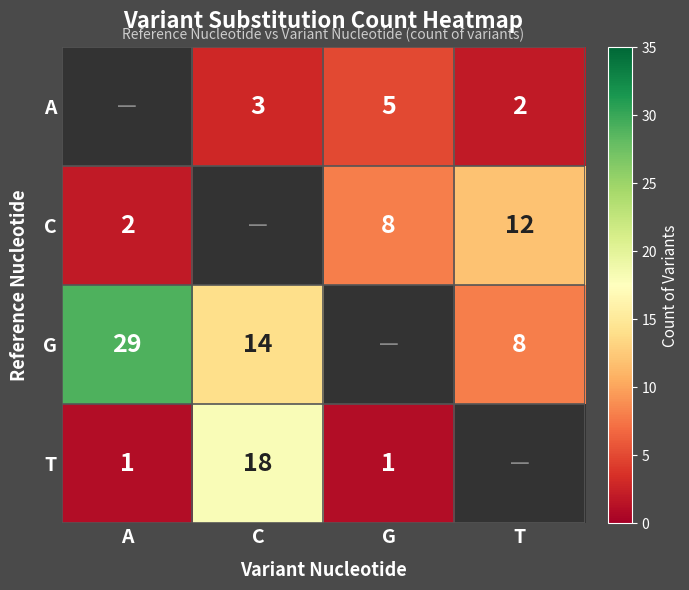

What is the difference between the G values at A and C?

15